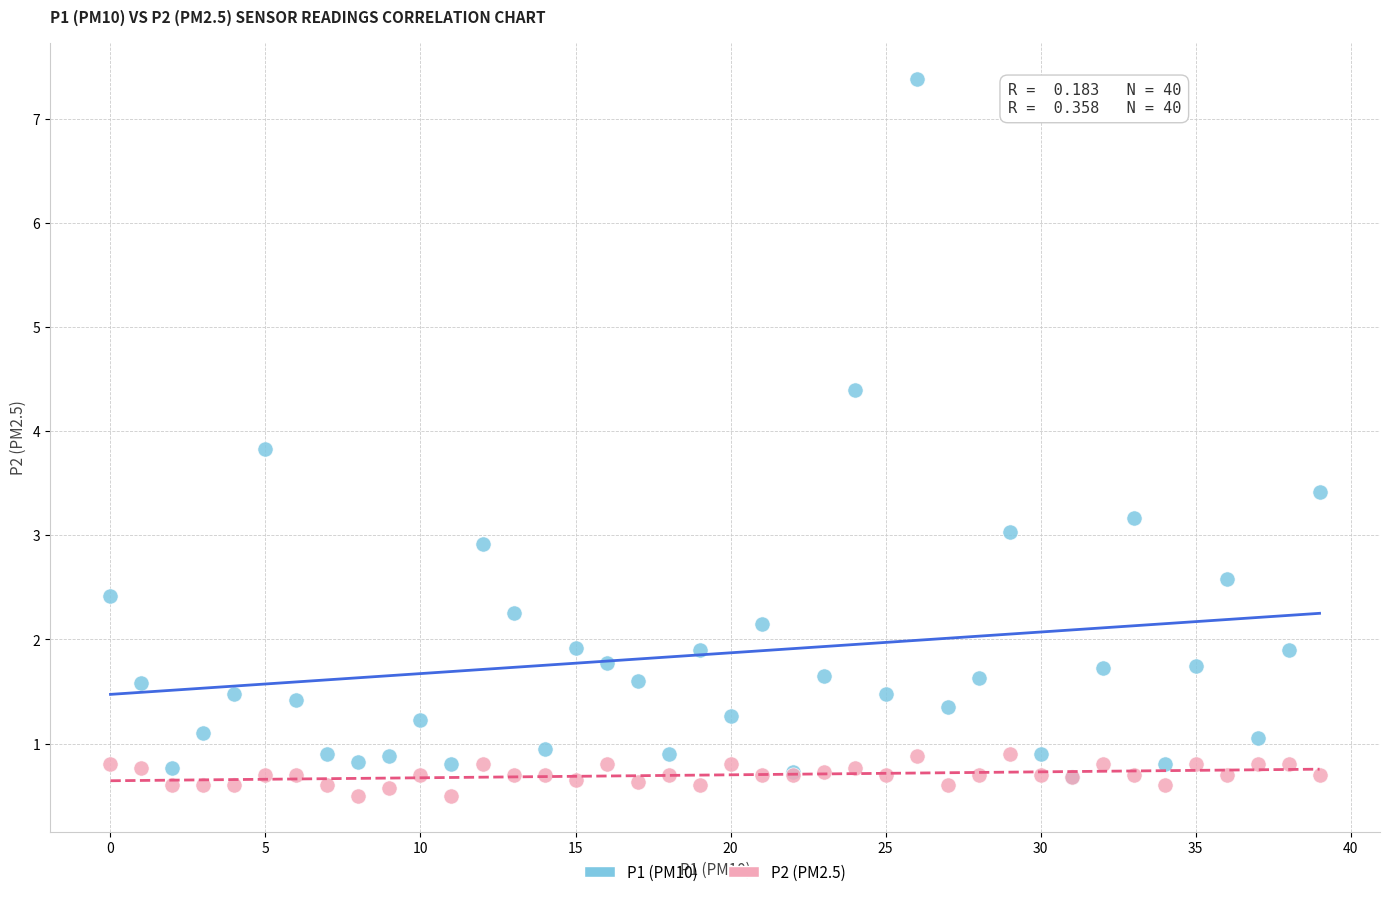

What are all the series names shown in the legend?

P1 (PM10), P2 (PM2.5)